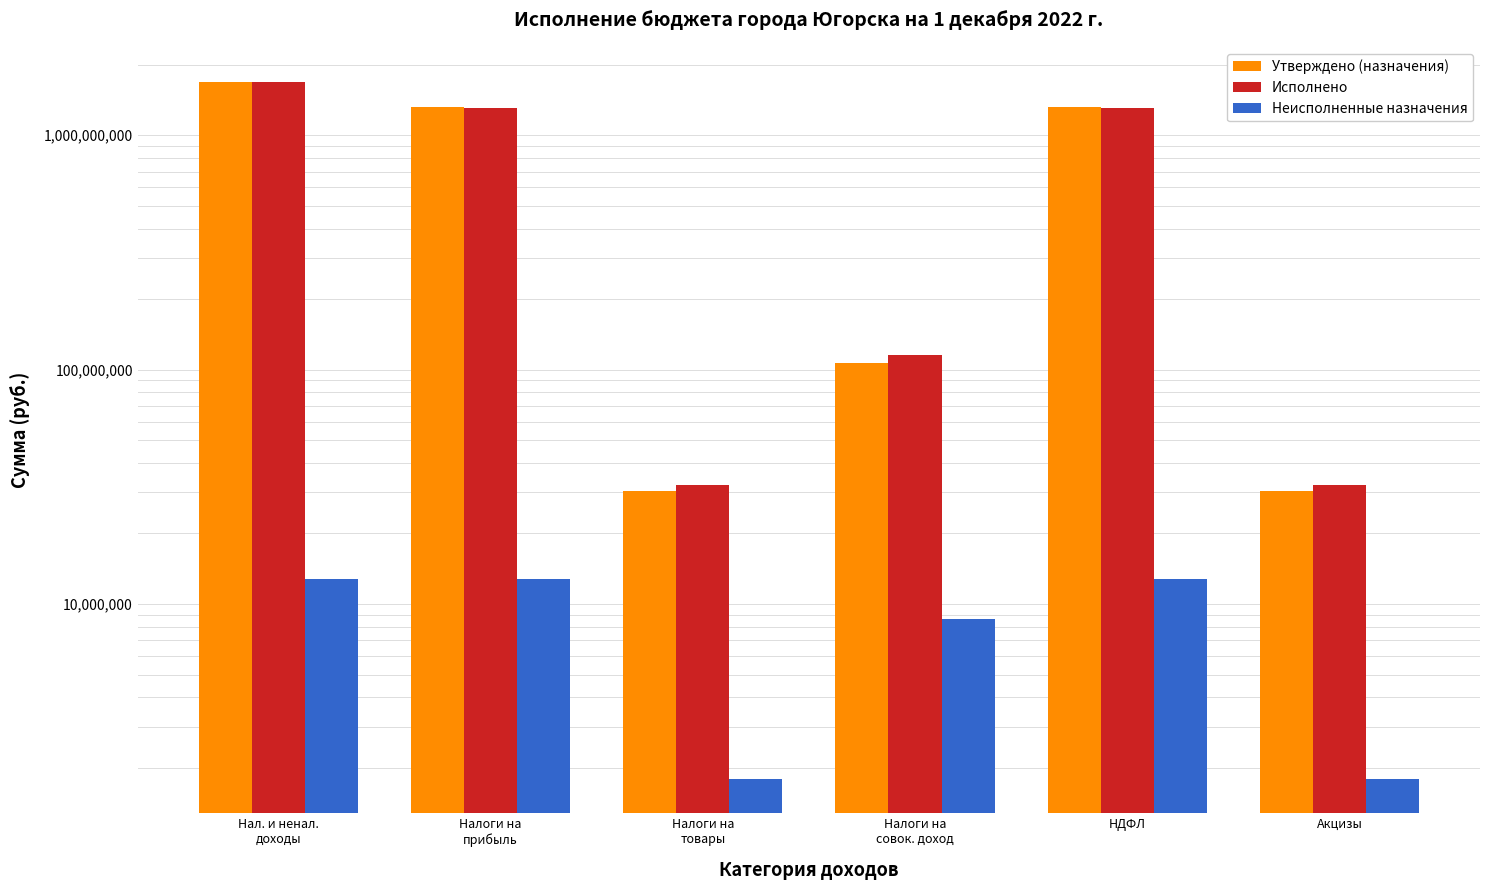

Which label corresponds to the largest value in the chart?

Нал. и ненал.
доходы